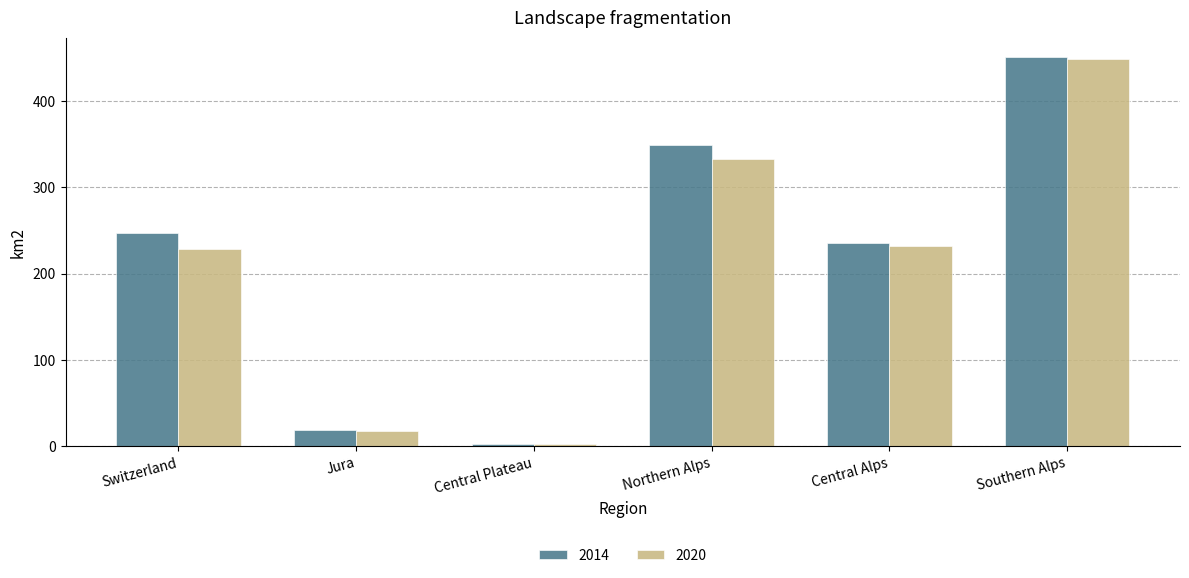

What is the average value of the 2014 series?

217.4